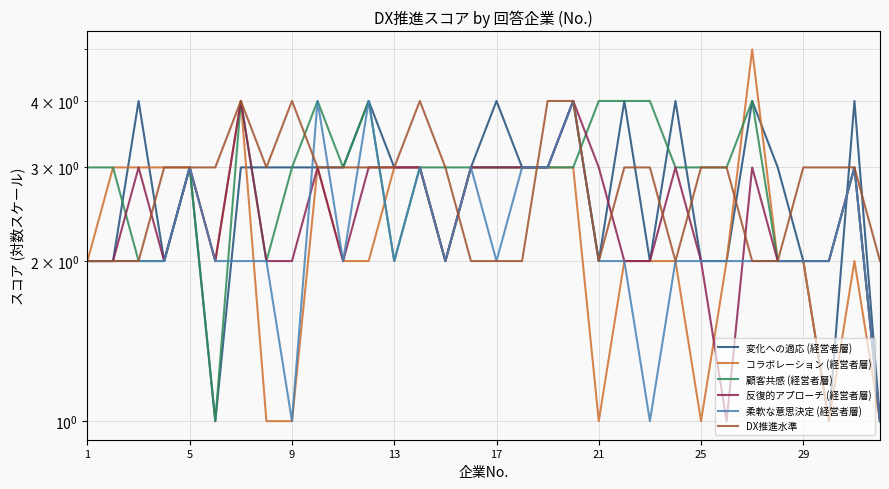

Rank the series by their maximum value, from lowest to highest.

変化への適応 (経営者層), 顧客共感 (経営者層), 反復的アプローチ (経営者層), 柔軟な意思決定 (経営者層), DX推進水準, コラボレーション (経営者層)